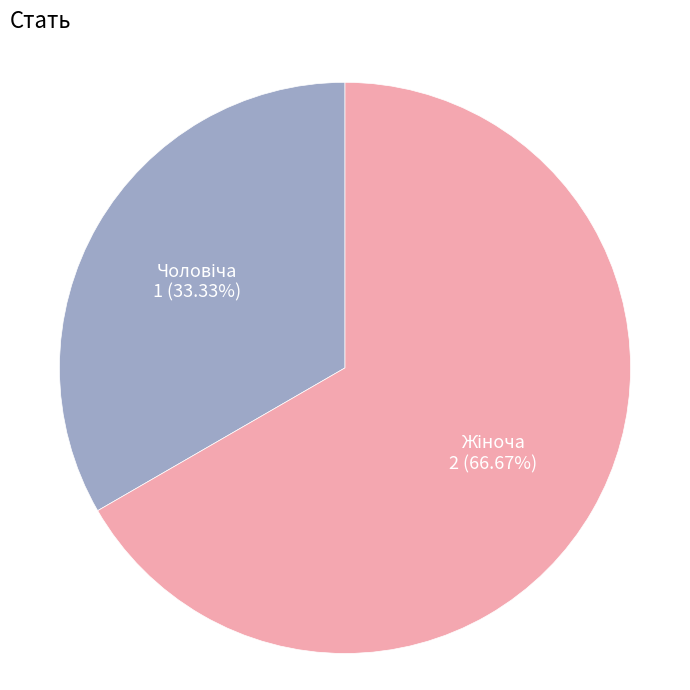

How many segments does this pie chart have?

2